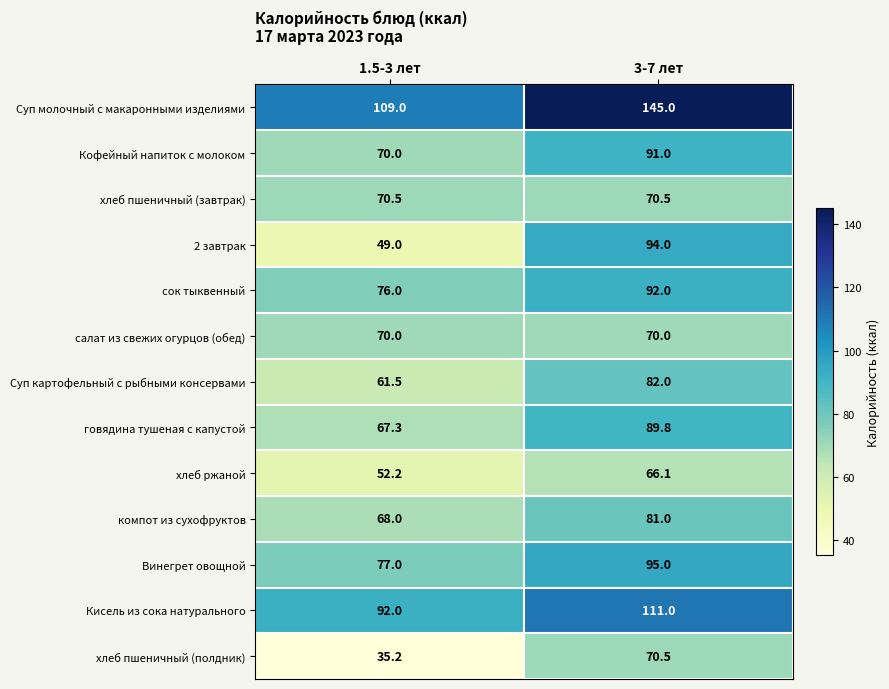

Which label corresponds to the smallest value in the chart?

1.5-3 лет